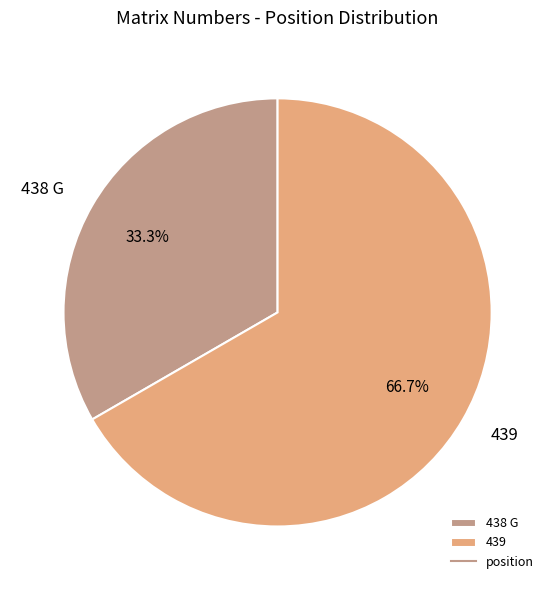

Does any single category account for the majority?

Yes